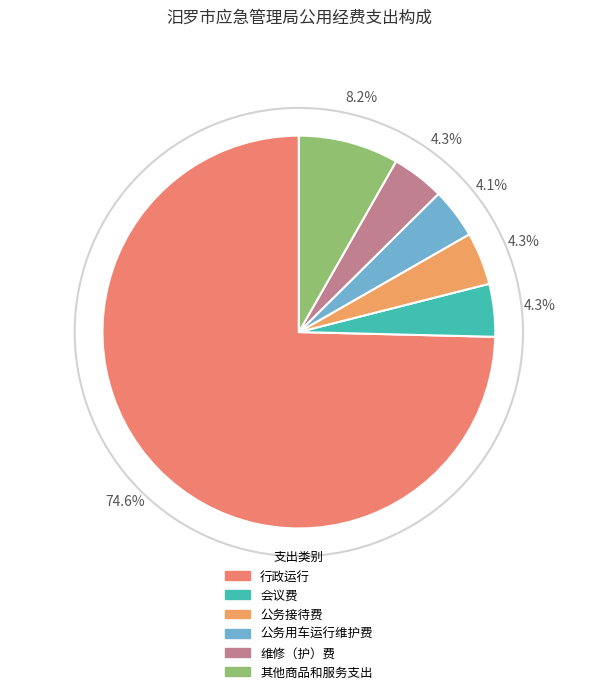

What is the total percentage of 维修（护）费 and 会议费?

8.7%